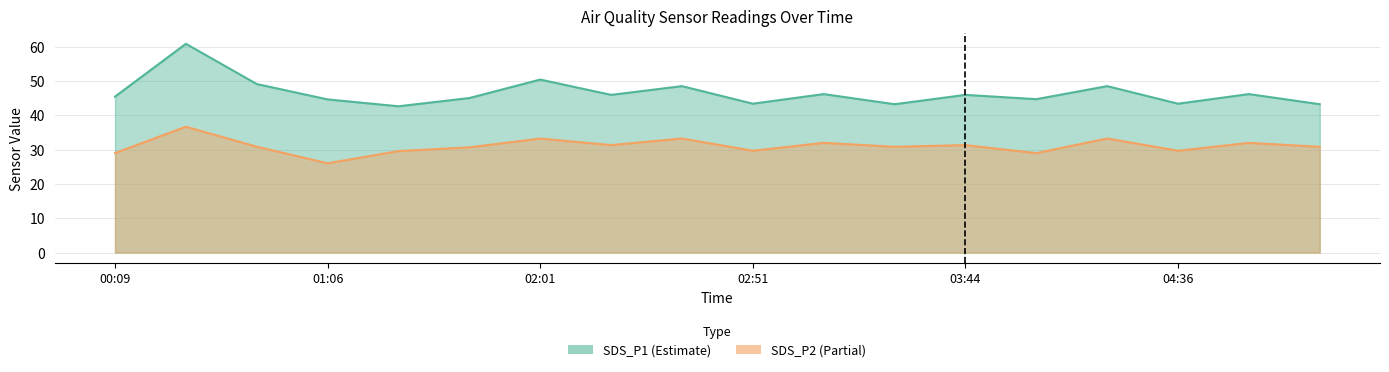

What is the difference between the maximum and second lowest values in the SDS_P2 series?

7.7